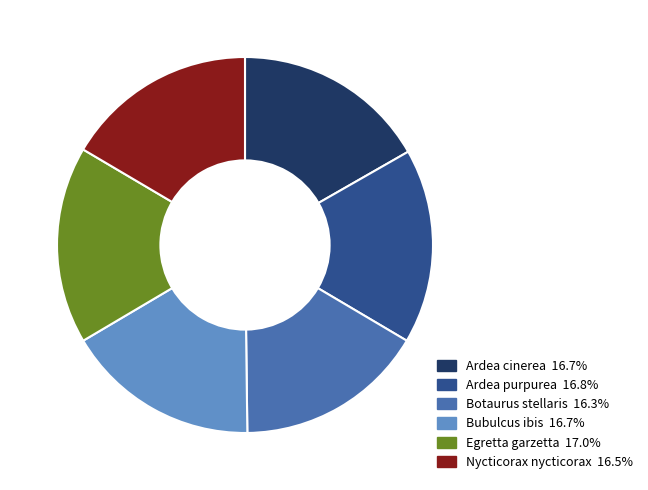

The Egretta garzetta slice represents 9% of the pie. True or false?

False